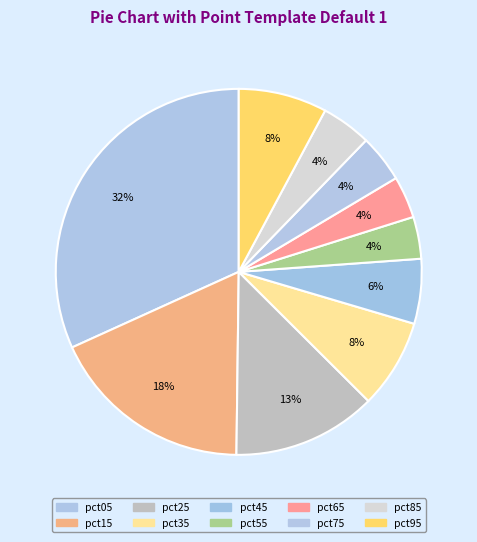

The pct85 slice represents 4% of the pie. True or false?

True